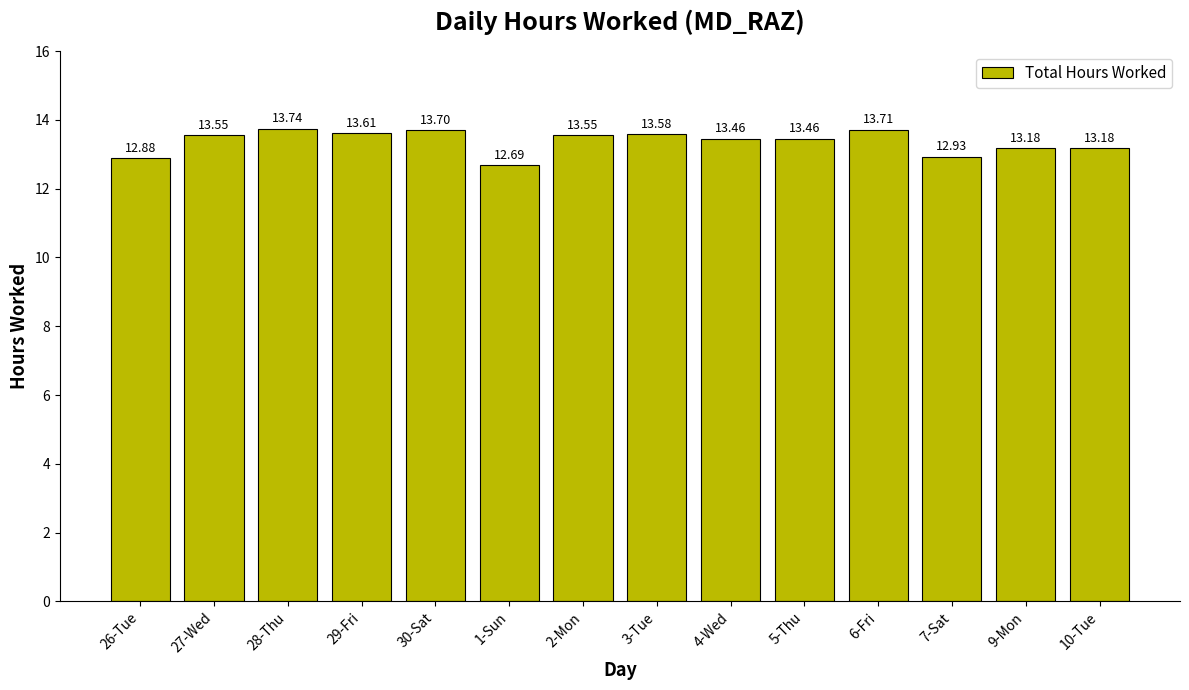

What is the sum of all values?

187.2